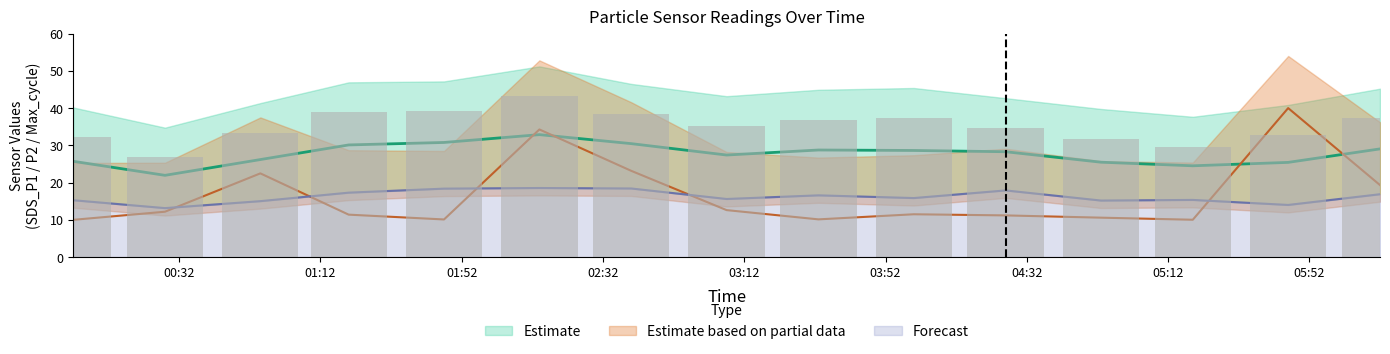

Where does the SDS_P1 series first go above 35?

01:12